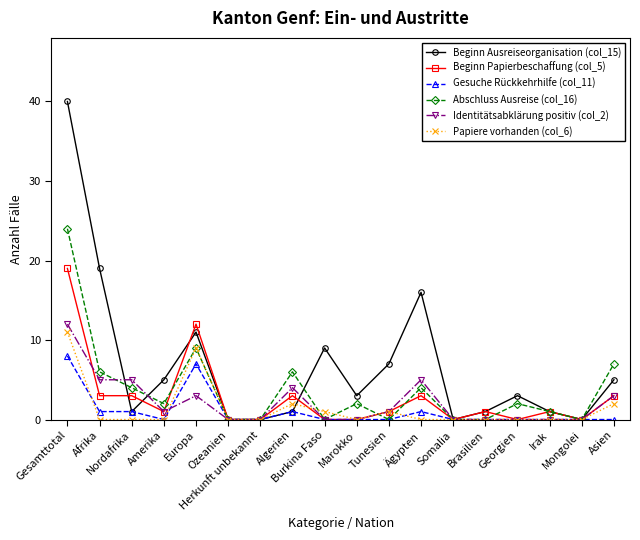

What is the label of the 8th point from the left?

Algerien